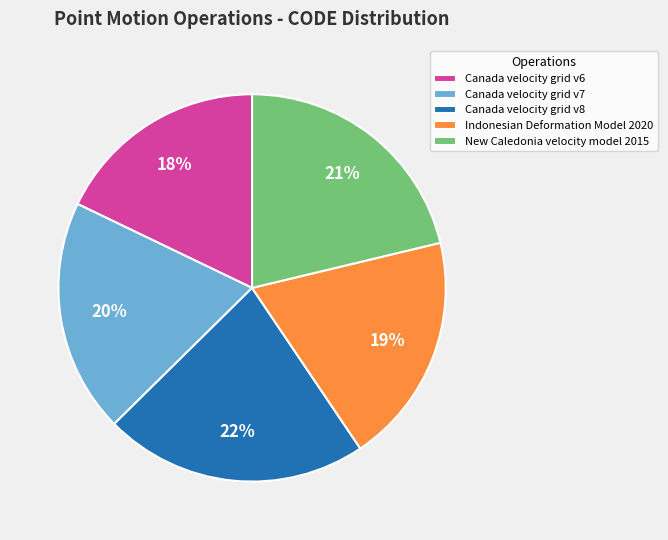

Is there any slice that represents more than half of the pie?

No